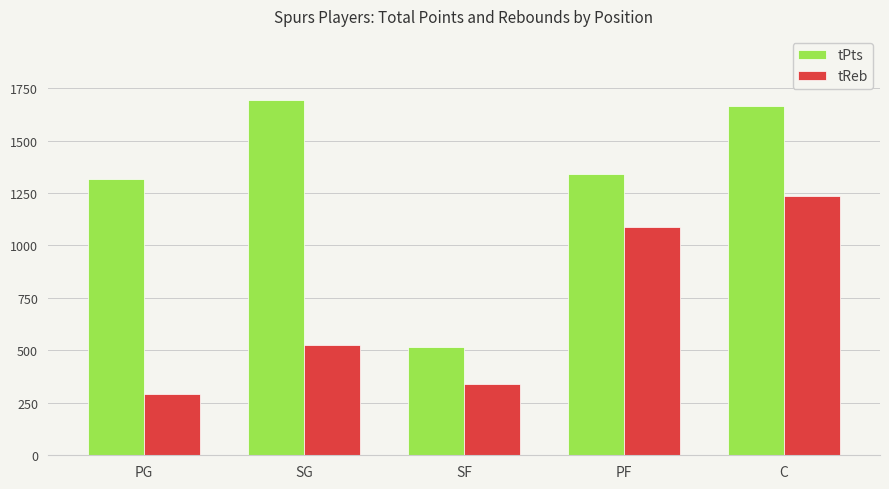

Which category has the lowest value in the tReb series?

PG